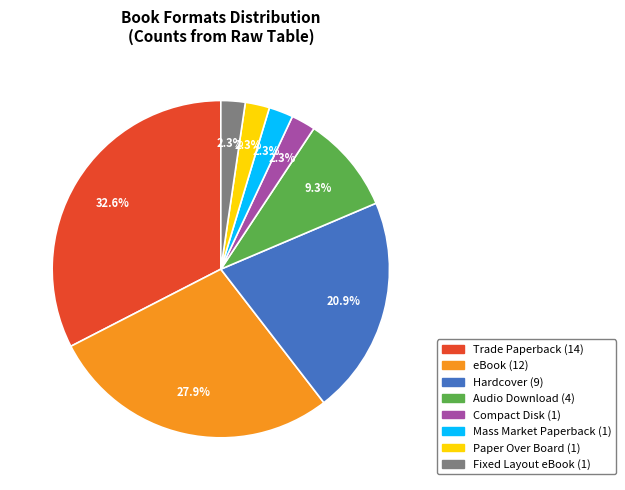

How much of the chart is everything except Paper Over Board?

97.7%